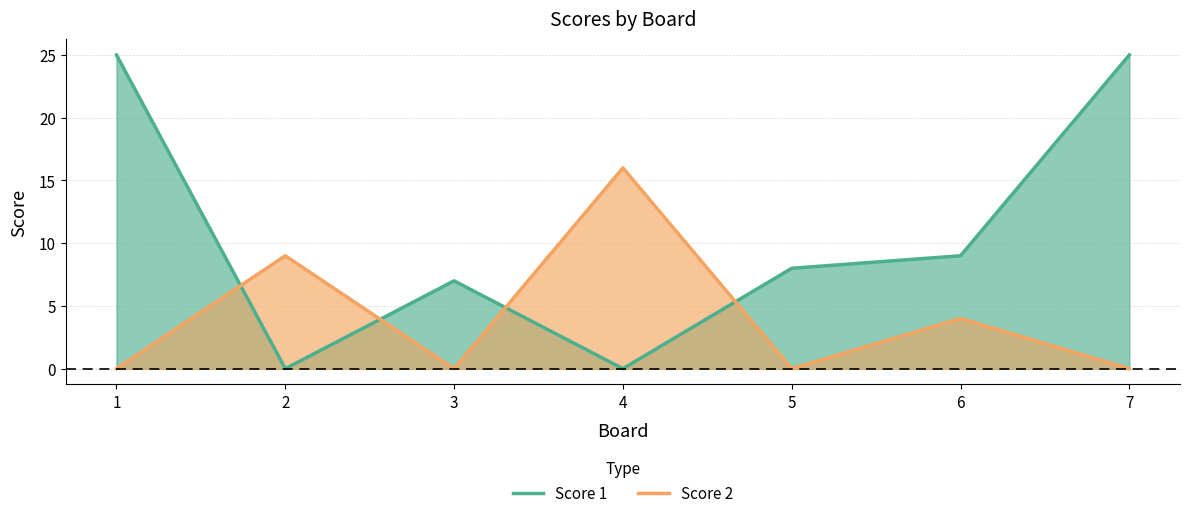

Reading left to right, list all the values displayed in this chart.

Score 1: 25	0	7	0	8	9	25
Score 2: 0	9	0	16	0	4	0